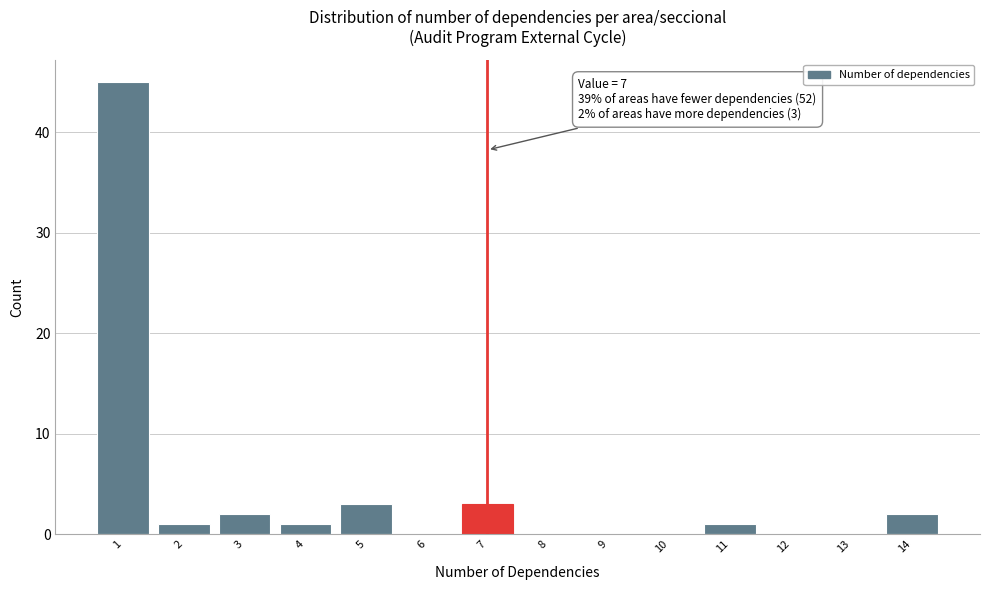

Over which range of the x-axis is the bar tallest?

0.5 to 1.5